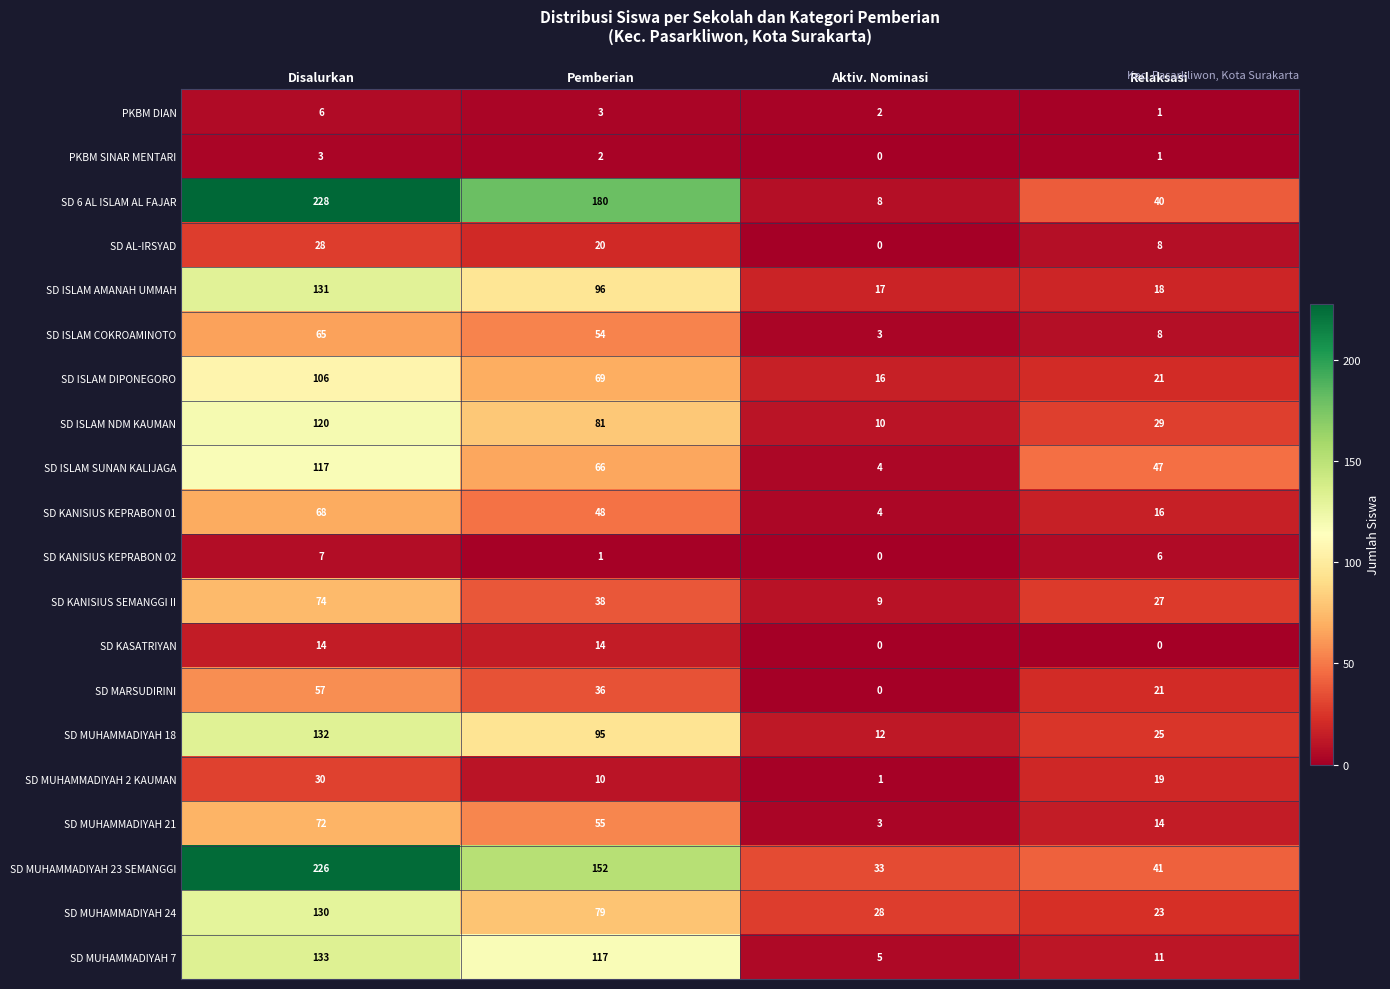

At Disalurkan, list the series in order from largest to smallest.

SD 6 AL ISLAM AL FAJAR, SD MUHAMMADIYAH 23 SEMANGGI, SD MUHAMMADIYAH 7, SD MUHAMMADIYAH 18, SD ISLAM AMANAH UMMAH, SD MUHAMMADIYAH 24, SD ISLAM NDM KAUMAN, SD ISLAM SUNAN KALIJAGA, SD ISLAM DIPONEGORO, SD KANISIUS SEMANGGI II, SD MUHAMMADIYAH 21, SD KANISIUS KEPRABON 01, SD ISLAM COKROAMINOTO, SD MARSUDIRINI, SD MUHAMMADIYAH 2 KAUMAN, SD AL-IRSYAD, SD KASATRIYAN, SD KANISIUS KEPRABON 02, PKBM DIAN, PKBM SINAR MENTARI